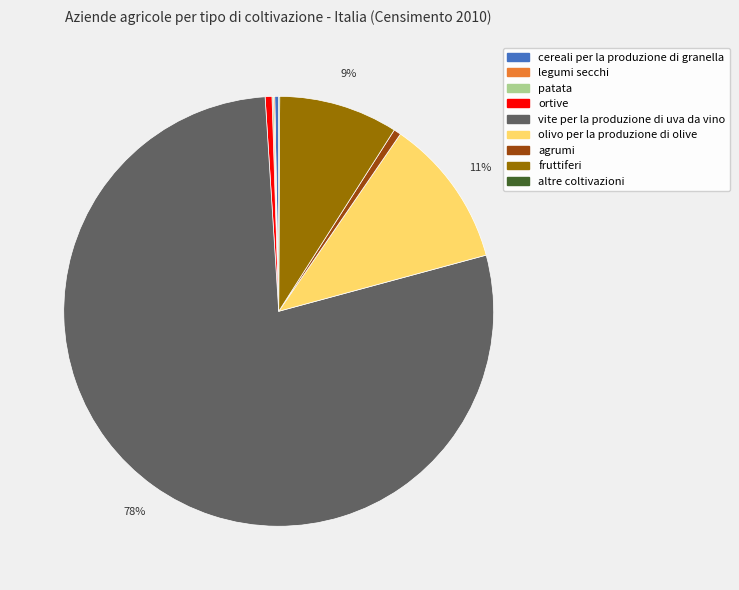

Is it true that fruttiferi is 24% of the pie?

False